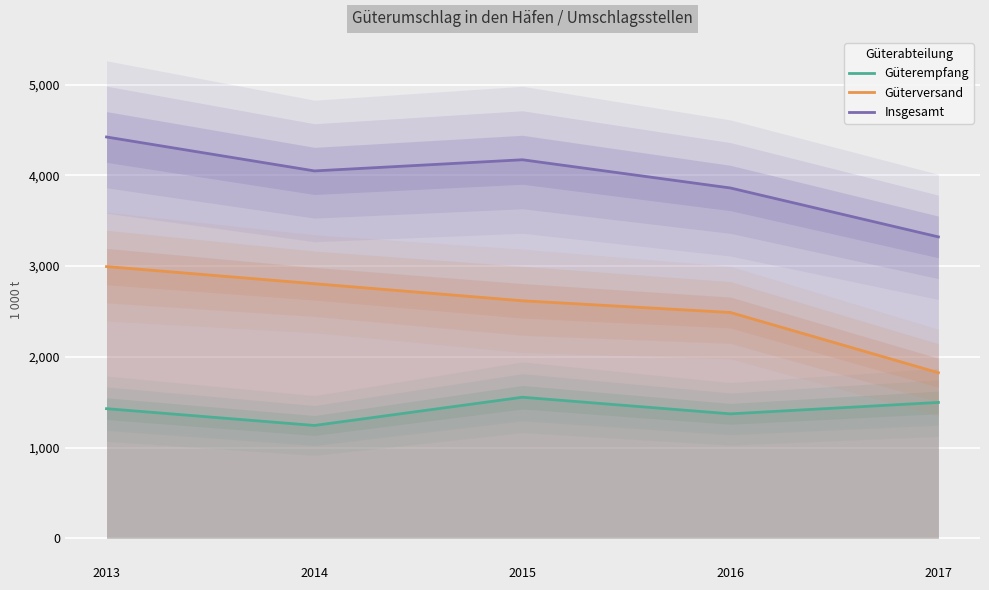

Reading left to right, transcribe all the data shown in this chart.

Güterempfang: 1428	1243	1554	1371	1497
Güterversand: 2994	2805	2617	2488	1824
Insgesamt: 4422	4048	4171	3860	3321